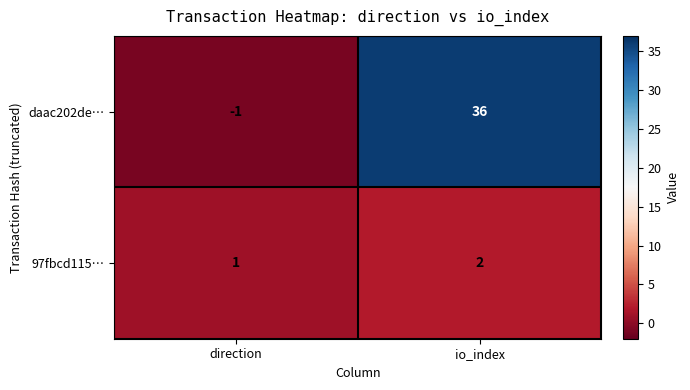

Reading left to right, list all the values displayed in this chart.

daac202de…: direction=-1	io_index=36
97fbcd115…: direction=1	io_index=2